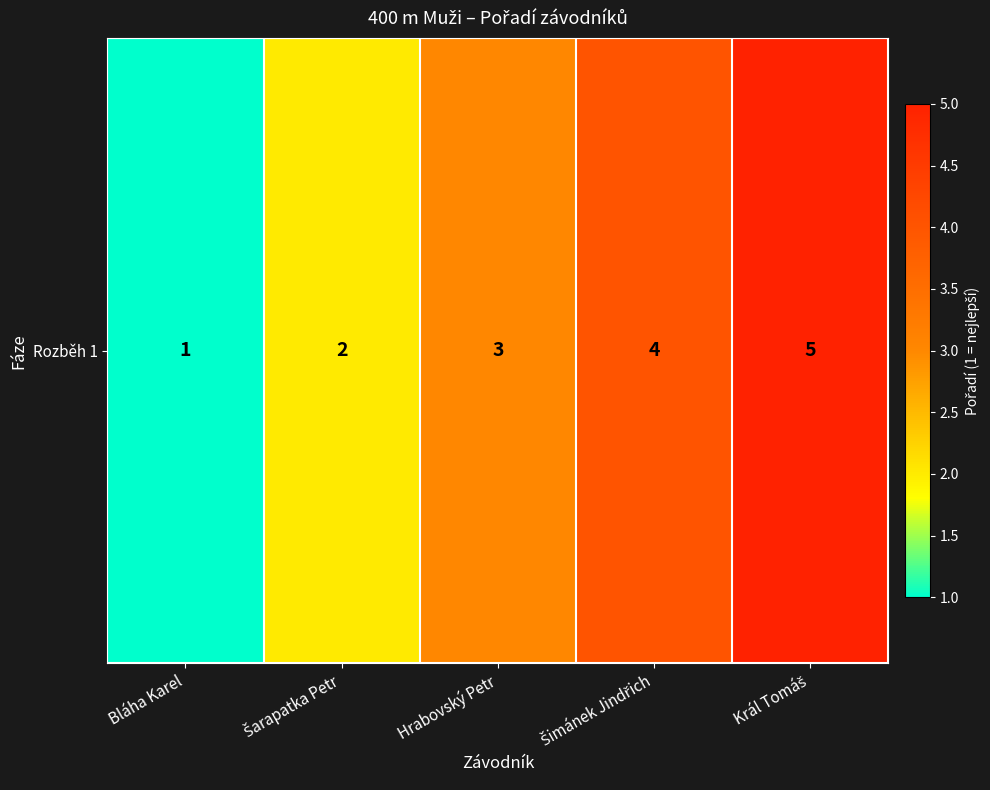

Reading right to left, list all the values displayed in this chart.

5	4	3	2	1